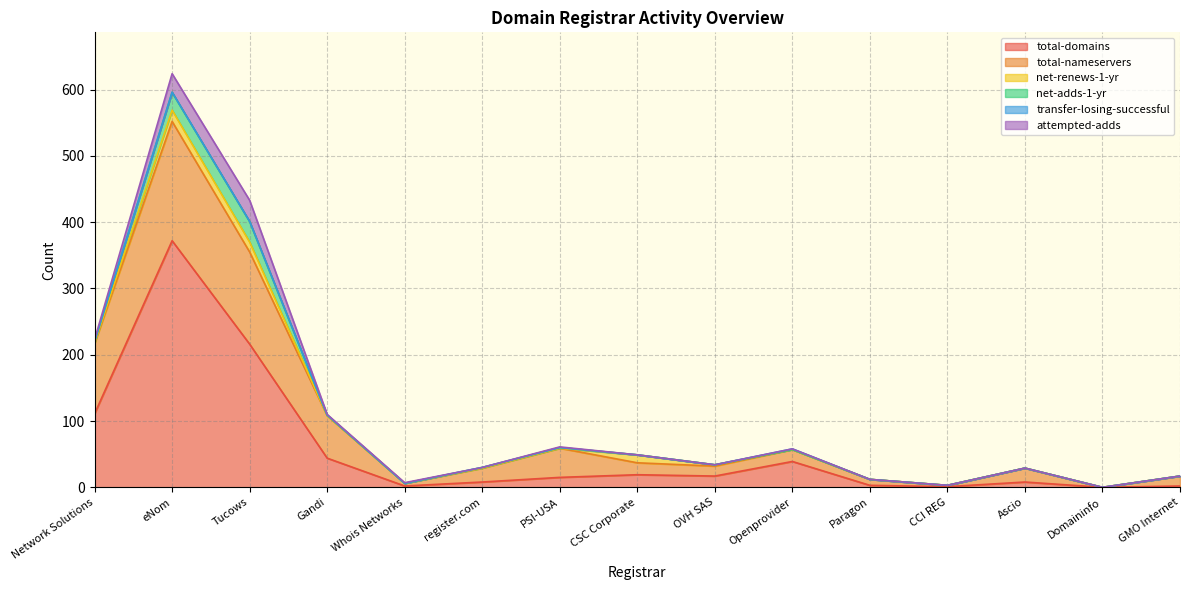

At how many categories does at least one series exceed 12?

11